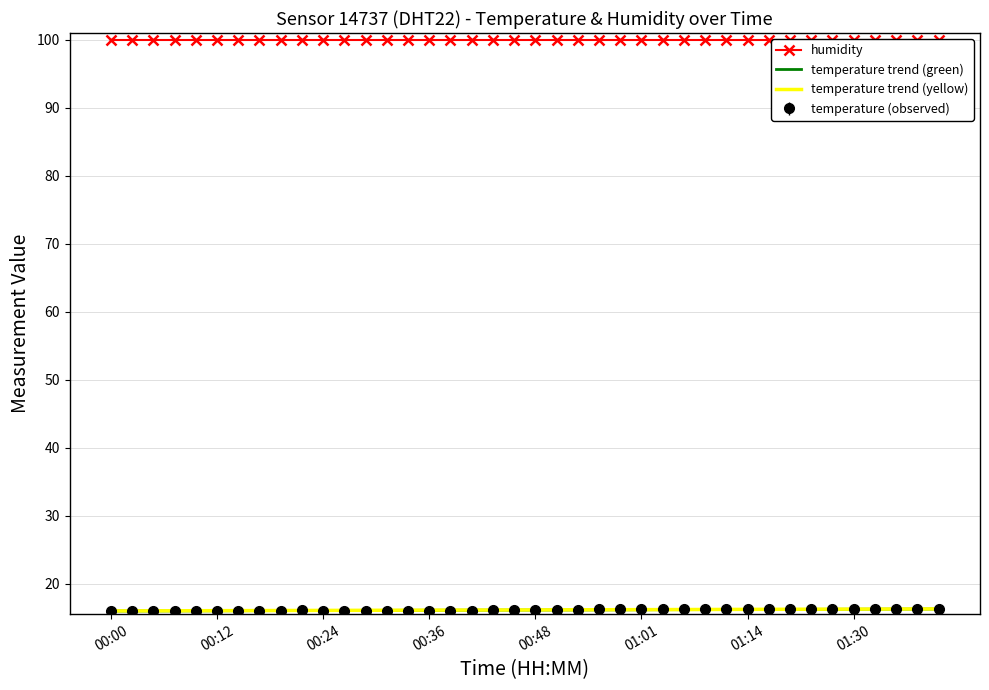

True or false: humidity and temperature trend (green) cross at least once.

False